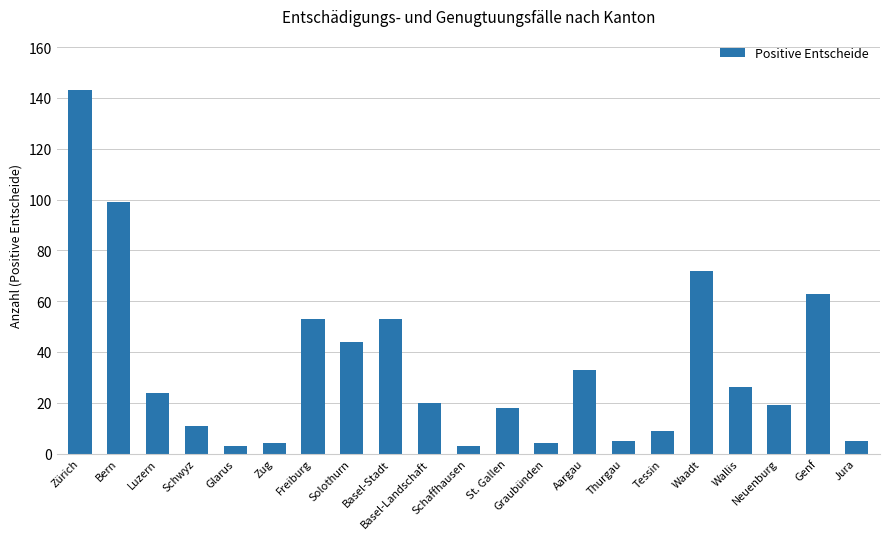

How many values are below 20?

10